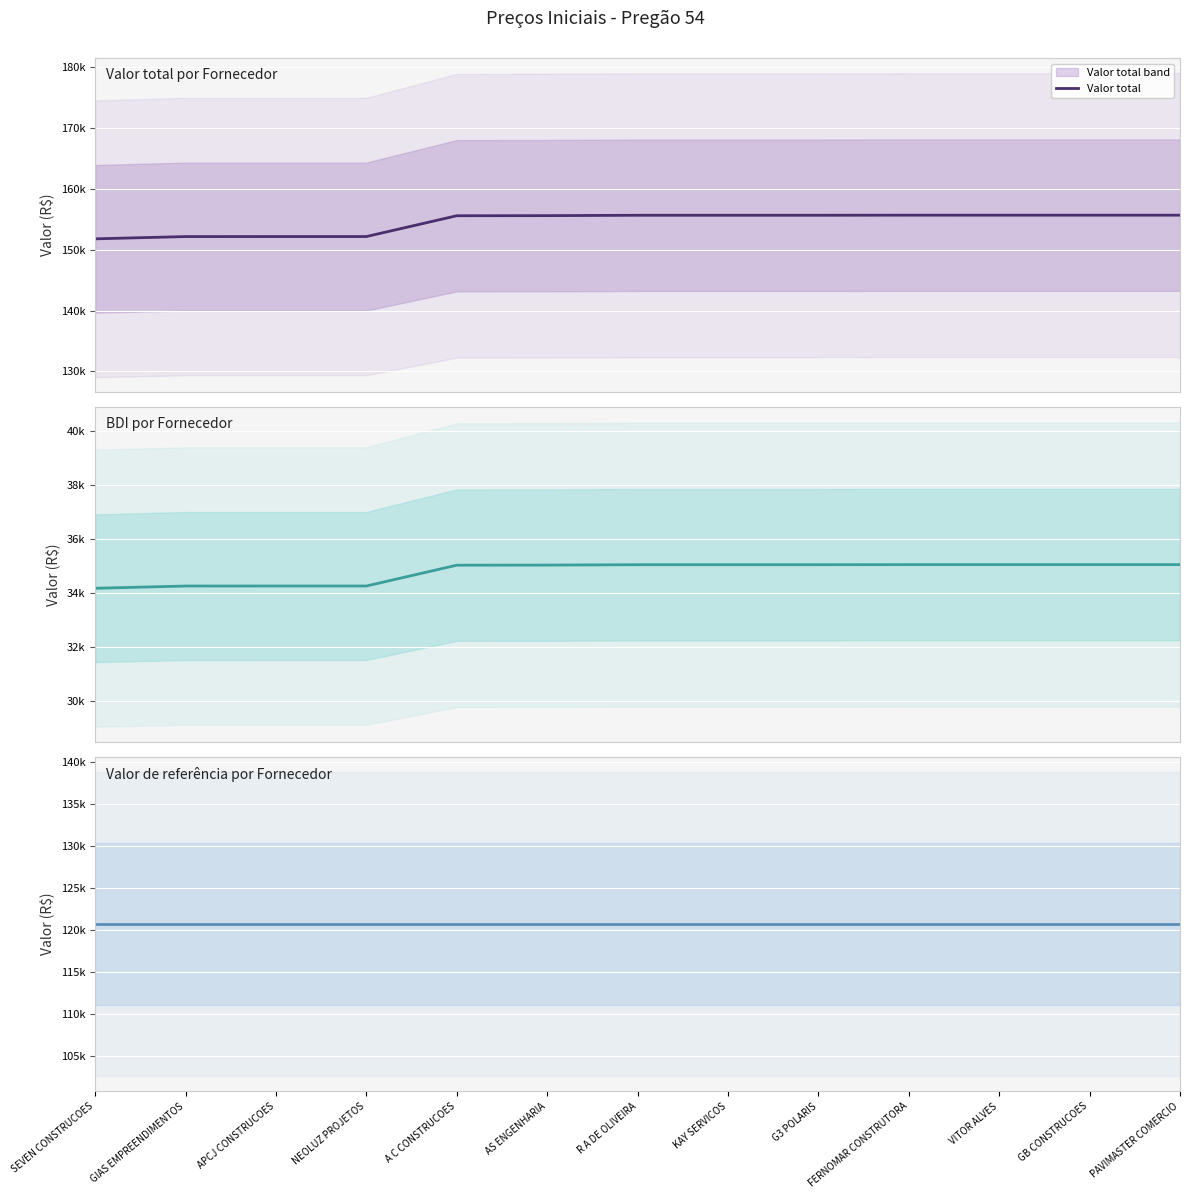

What is the highest value of the BDI series?

35059.6